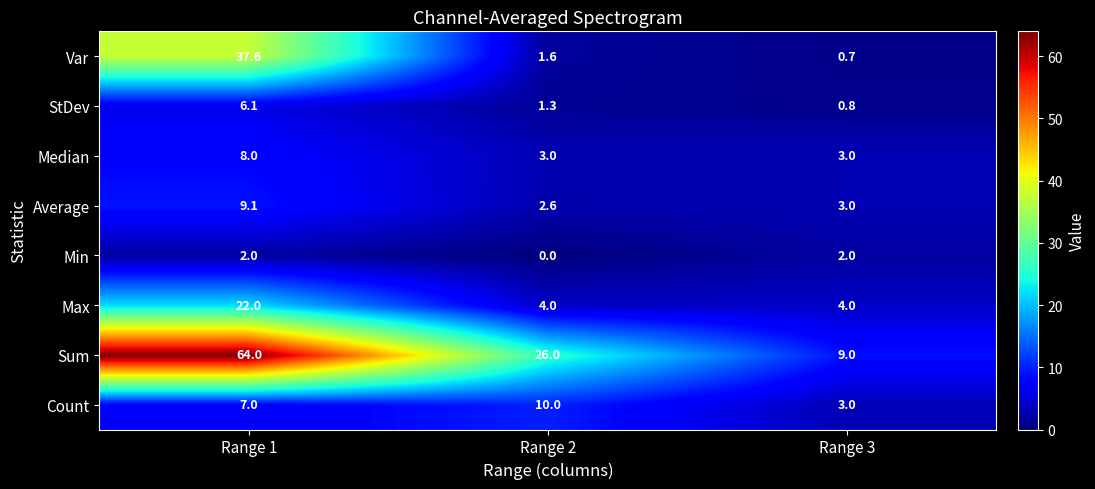

What is the average value of the Count series?

6.7